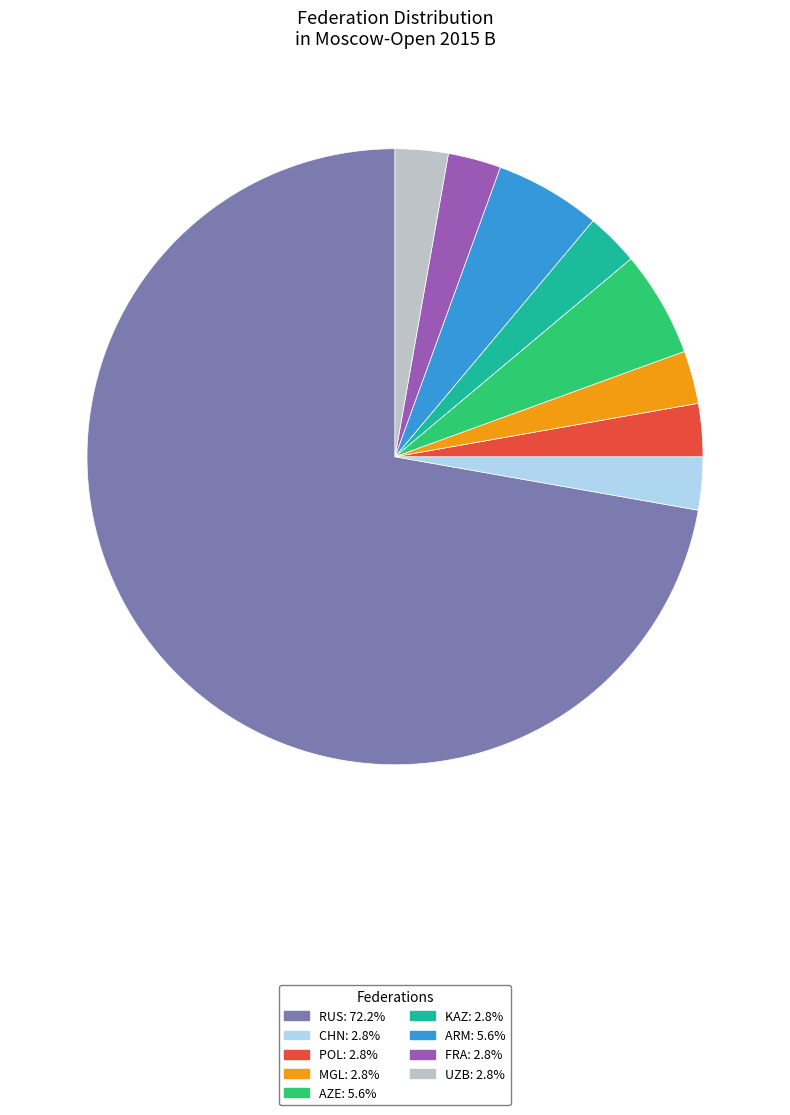

Is the sum of RUS: 72.2% and AZE: 5.6% greater than half?

Yes